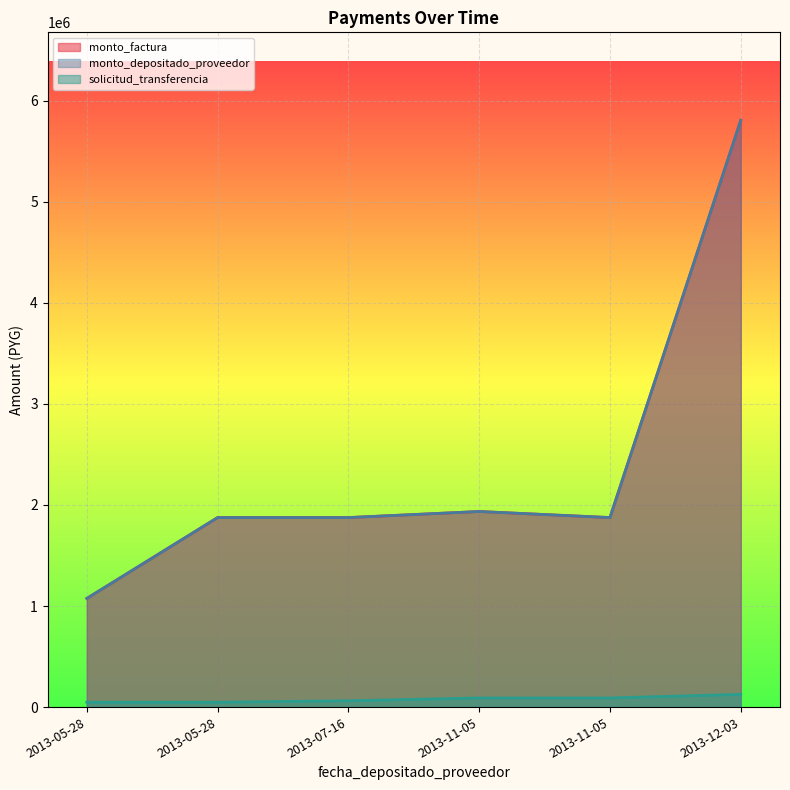

Reading right to left, extract all data points from this chart.

monto_factura: 5805000	1875000	1935000	1875000	1875000	1075000
monto_depositado_proveedor: 5805000	1875000	1935000	1875000	1875000	1075000
solicitud_transferencia: 125844	90204	90204	62410	47993	47993